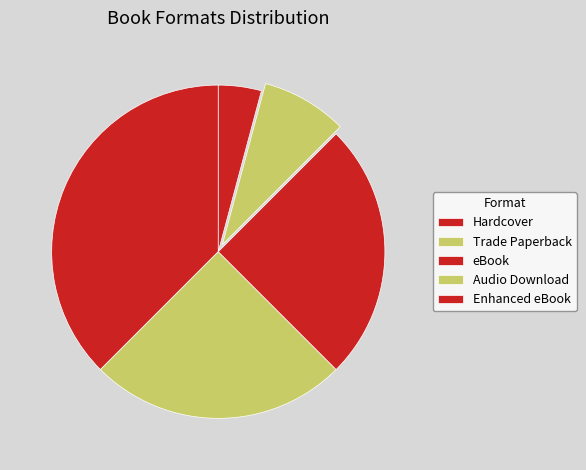

How many slices are in this pie chart?

5